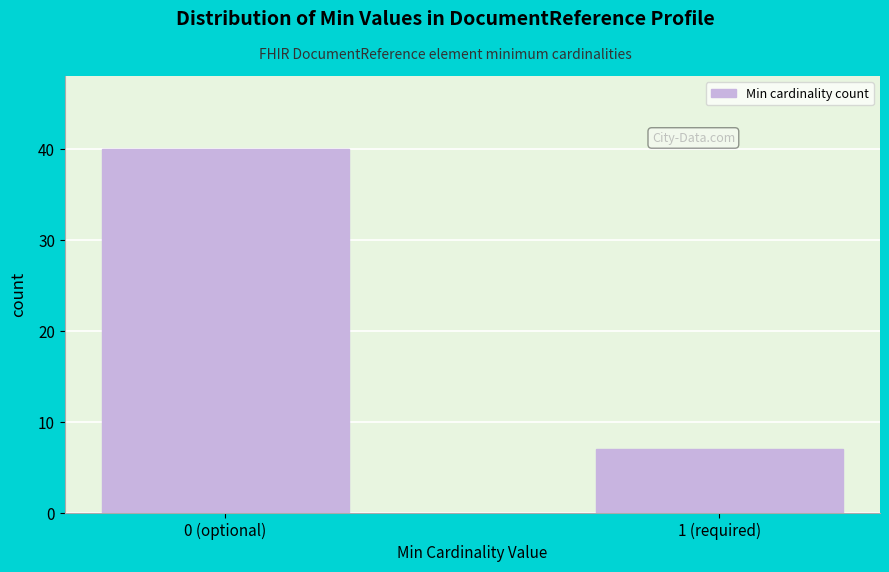

Reading left to right, list all the values displayed in this chart.

40	7